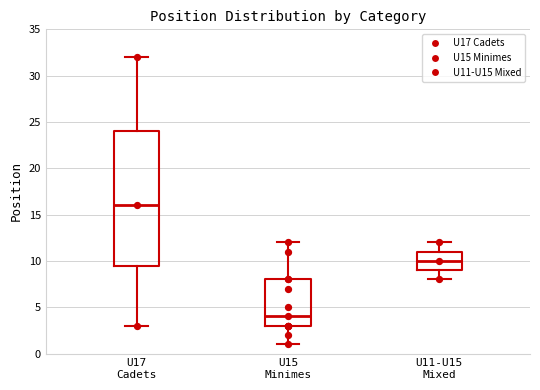

Which box is the tallest, from its lower edge to its upper edge?

U17 Cadets